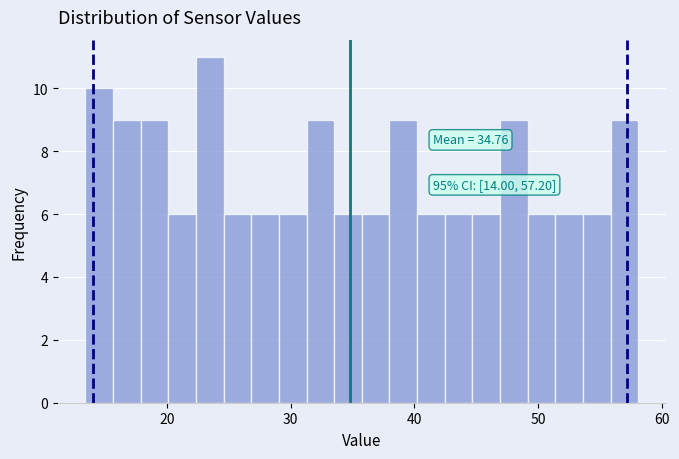

Read against the x-axis, roughly where is the centre of the tallest bar?

23